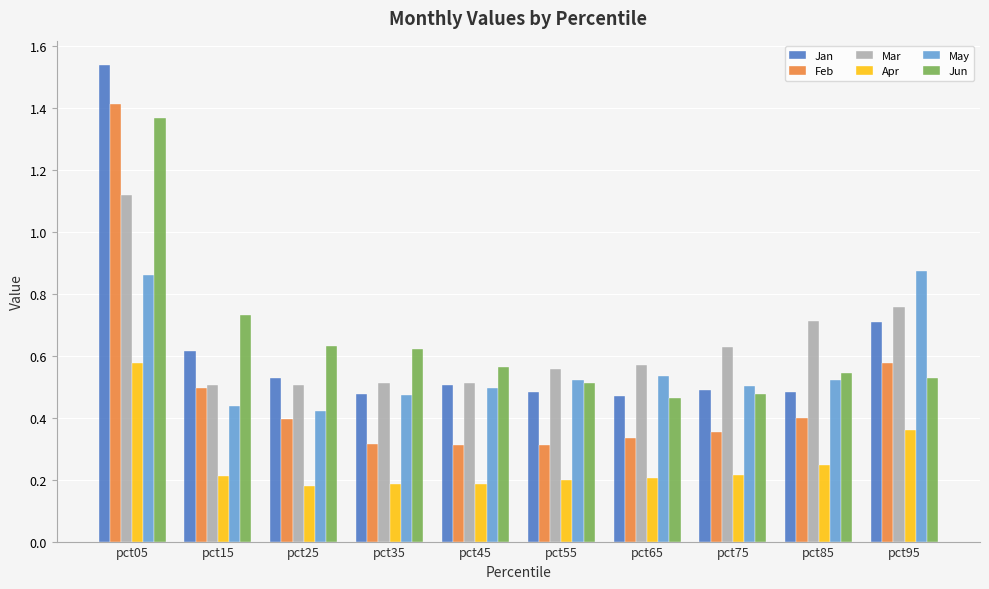

Is the value of Jun at pct15 greater than the value of Feb at pct35?

Yes